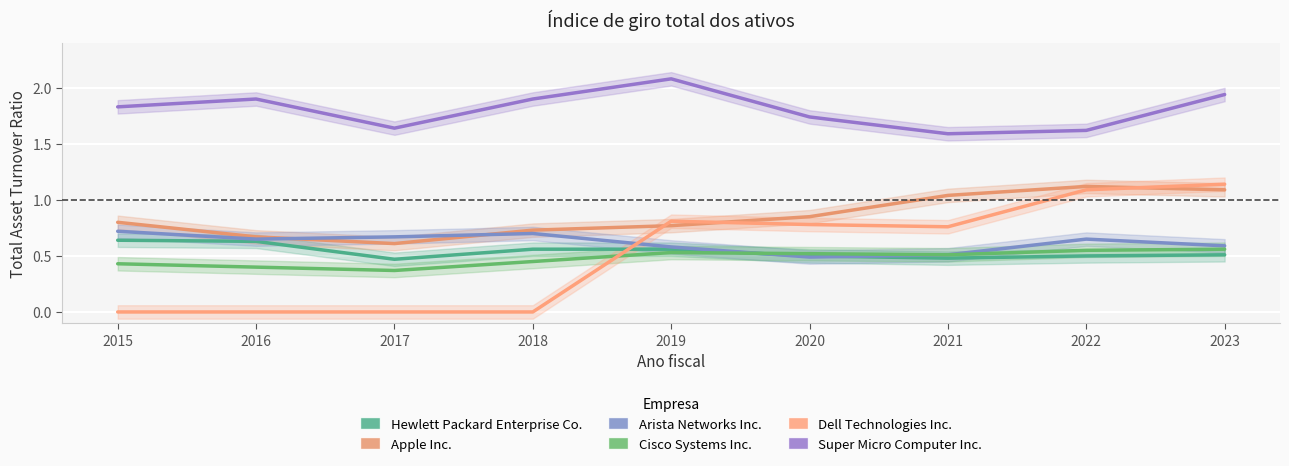

Does the chart display data point markers on the line(s)?

No